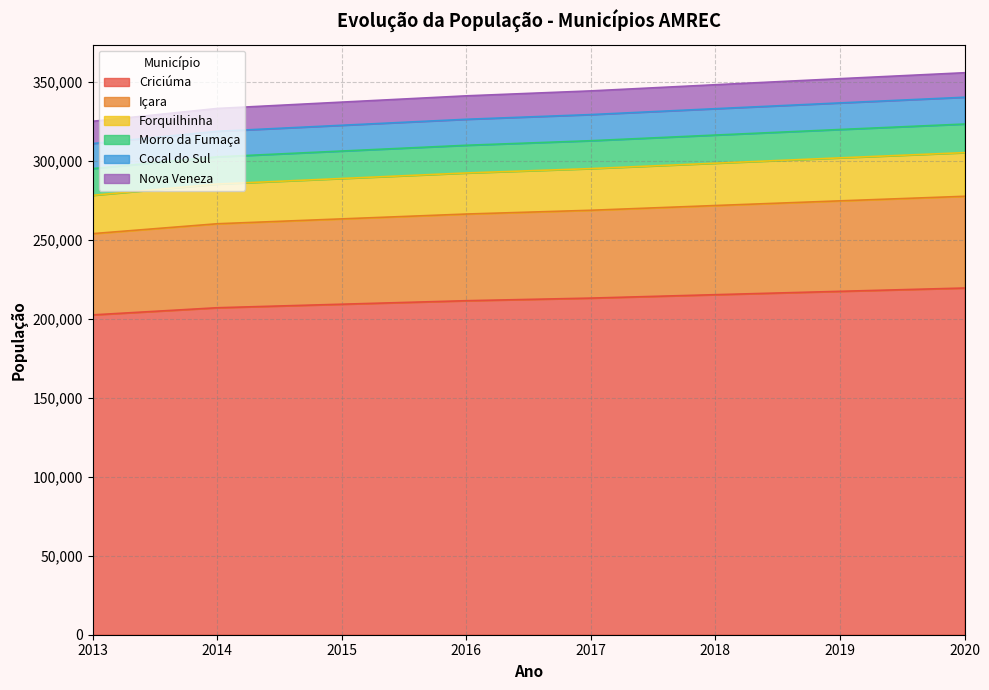

At which label is Forquilhinha closest to 309059?

2016